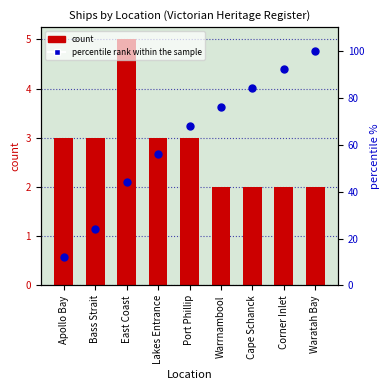

Which series has the largest Y range (max minus min)?

percentile rank within the sample